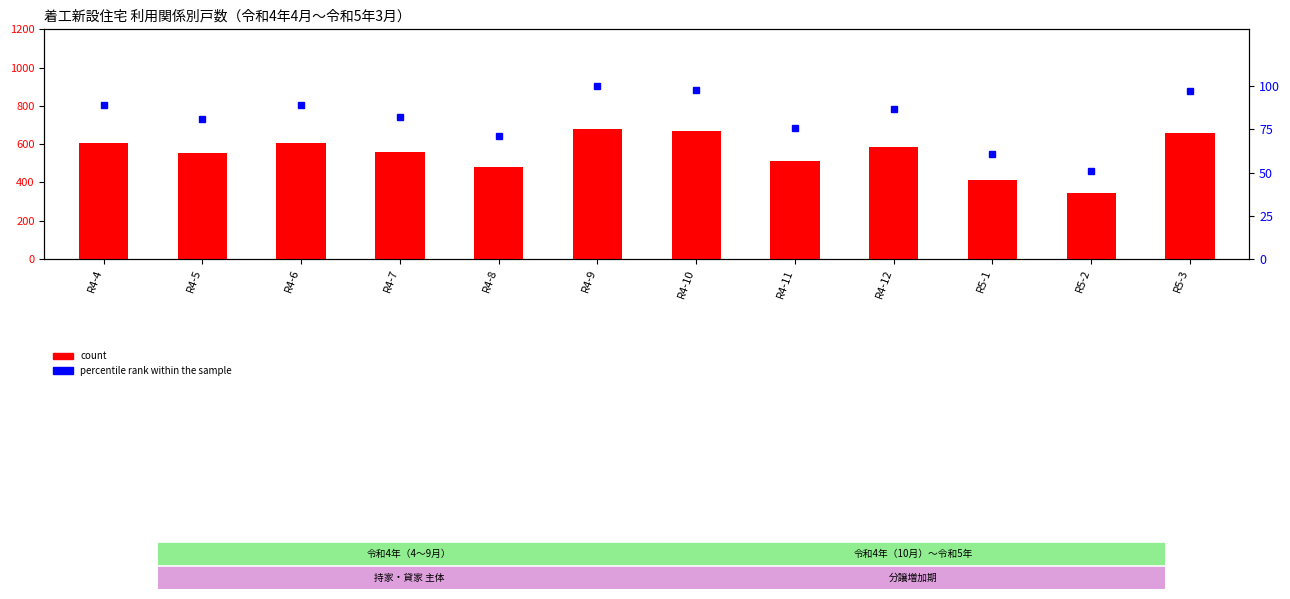

Is it true that count equals 136 at R4-10?

False